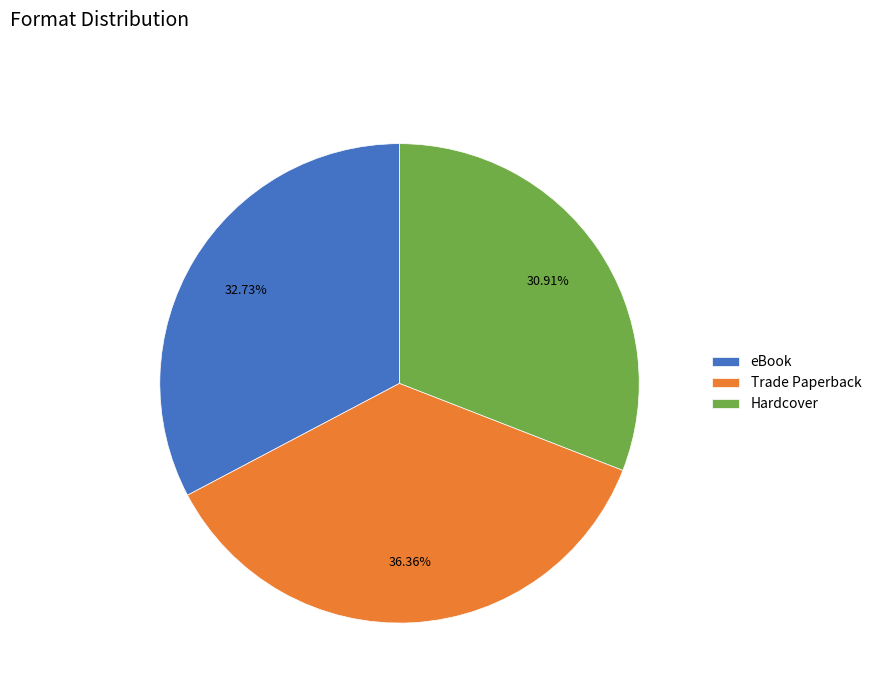

To the nearest percent, what is the combined percentage of eBook and Hardcover?

64%